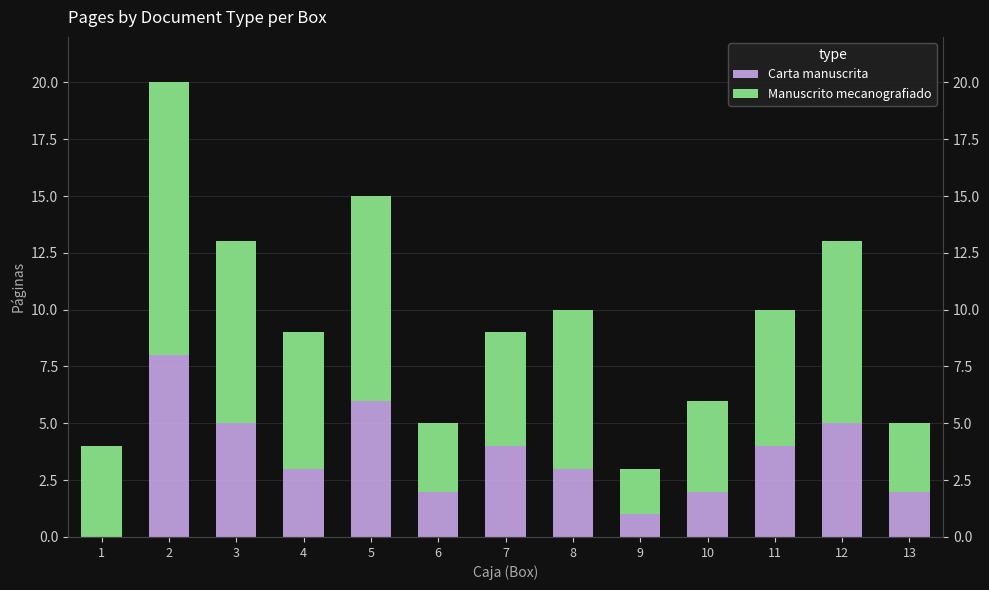

Reading left to right, transcribe all the data shown in this chart.

Carta manuscrita: 0	8	5	3	6	2	4	3	1	2	4	5	2
Manuscrito mecanografiado: 4	12	8	6	9	3	5	7	2	4	6	8	3